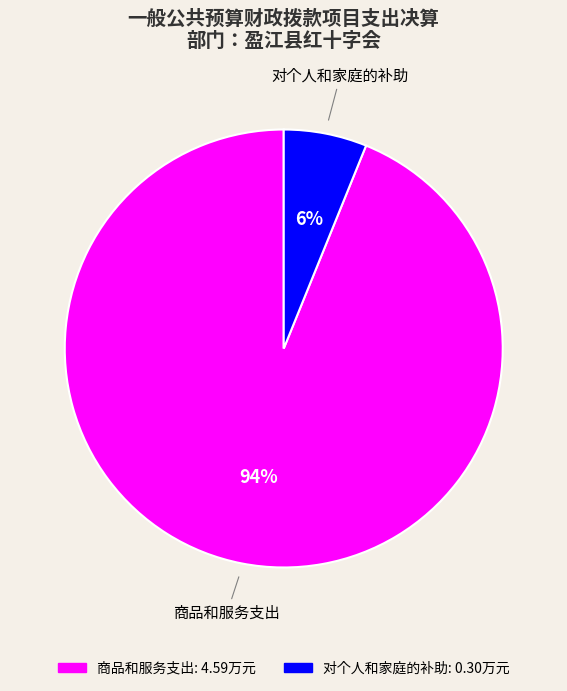

How many segments does this pie chart have?

2